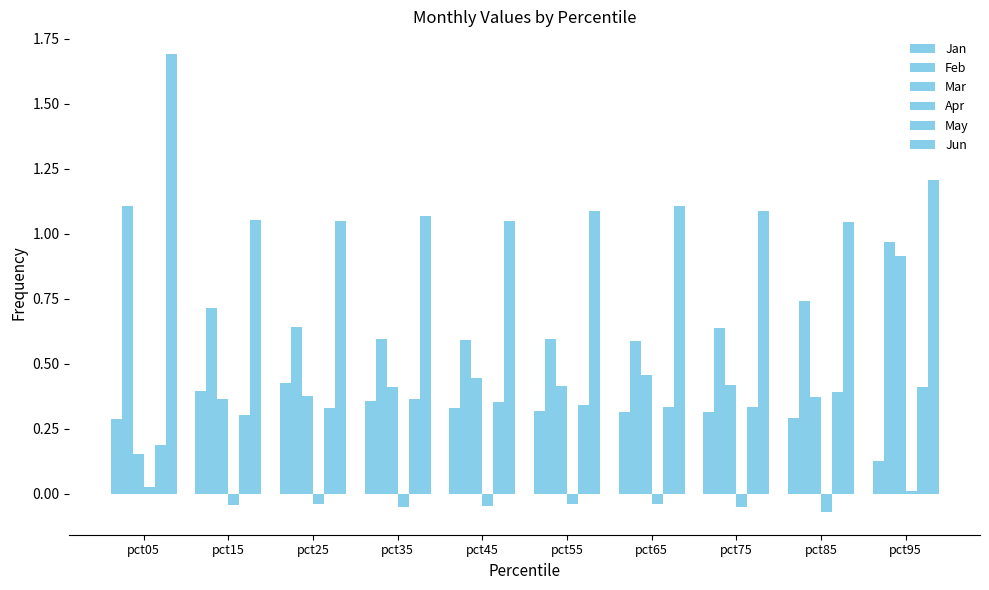

Are the bars grouped side by side (vs. stacked)?

Yes